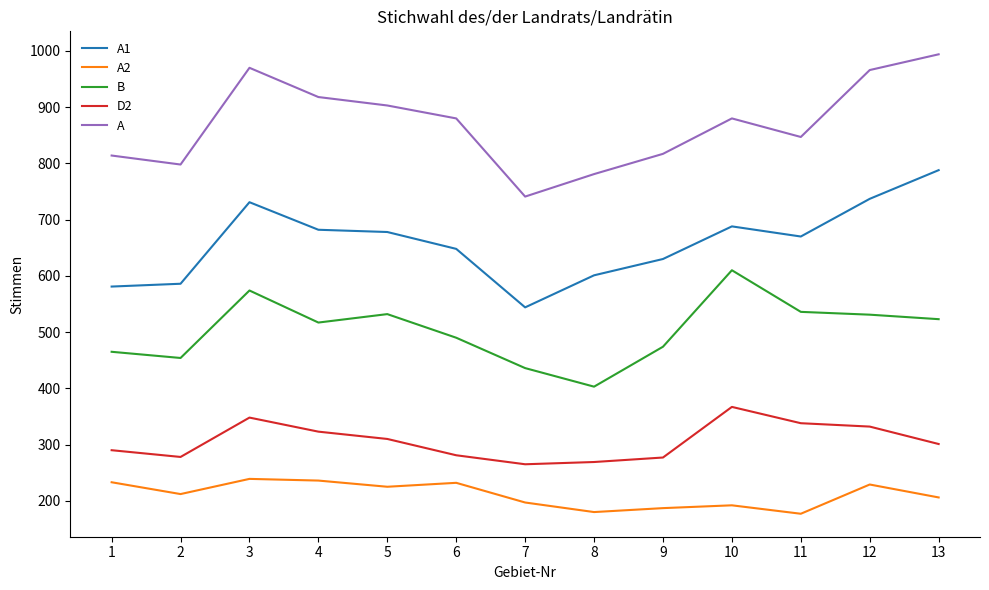

Is this an area chart (filled region under the line)?

No